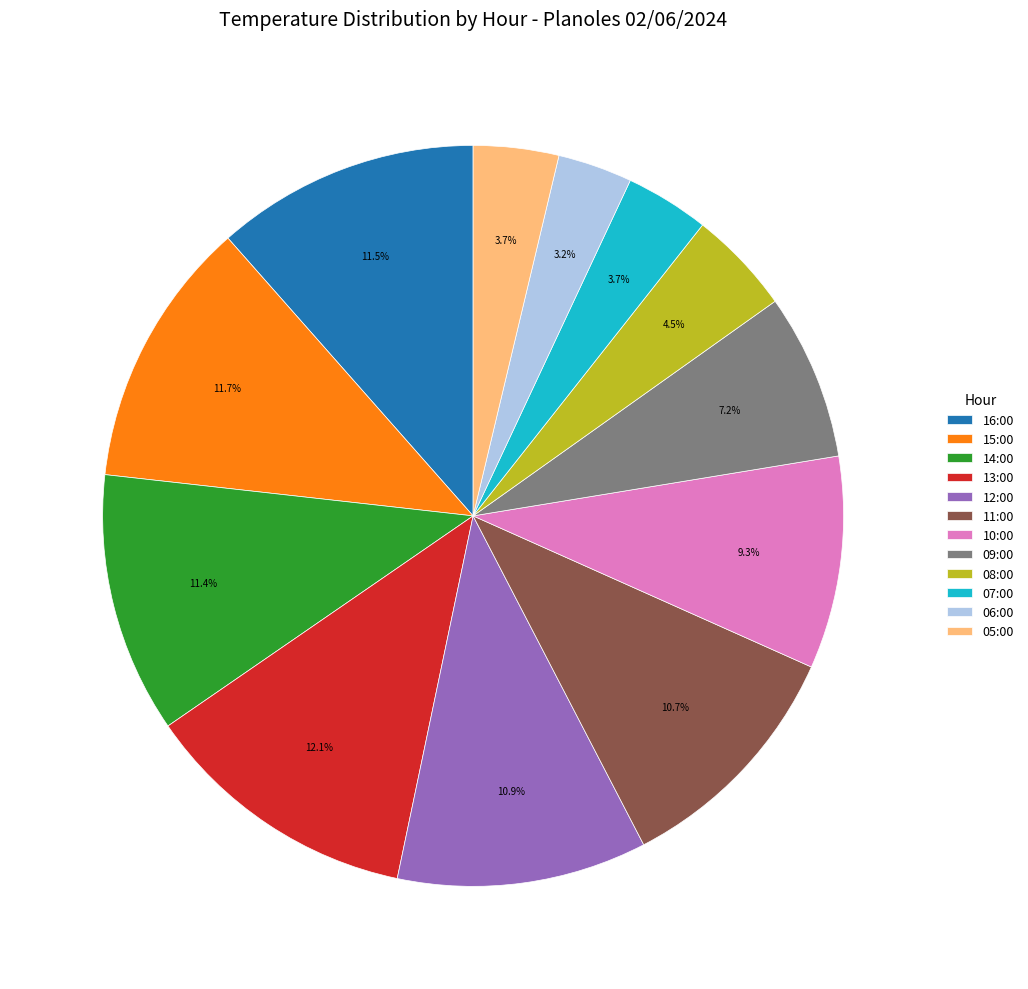

Is 09:00 the majority of the pie?

No